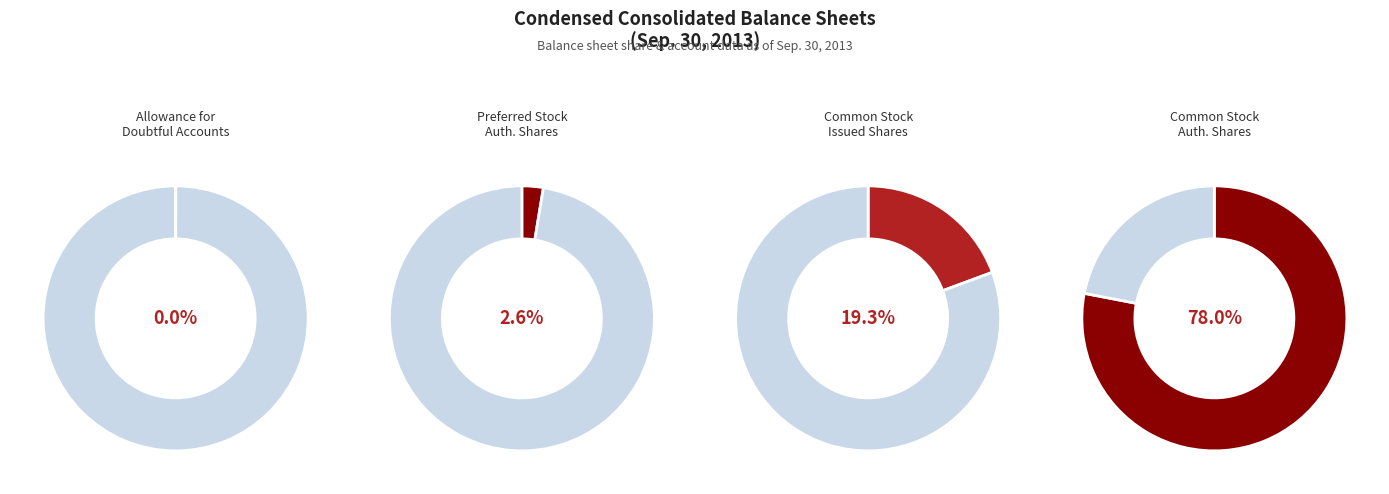

Does Common Stock, shares authorized represent more than half of the total?

Yes